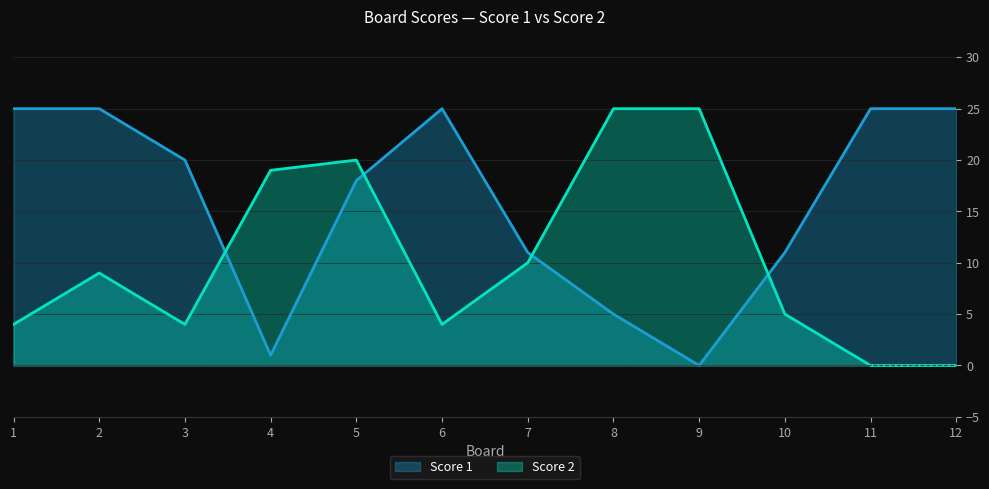

What is the value of the Score 2 point at the 2nd from the left?

9